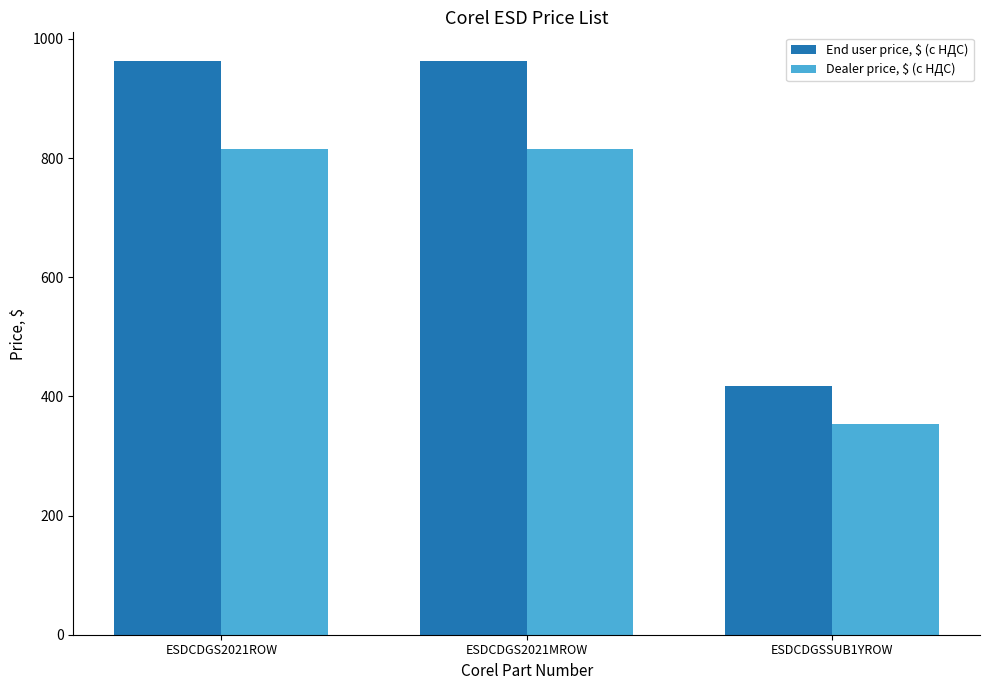

What is the total value across all series at ESDCDGS2021MROW?

1779.1